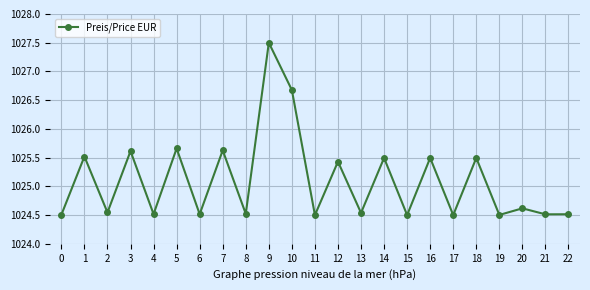

Between 3 and 19, which is larger?

3